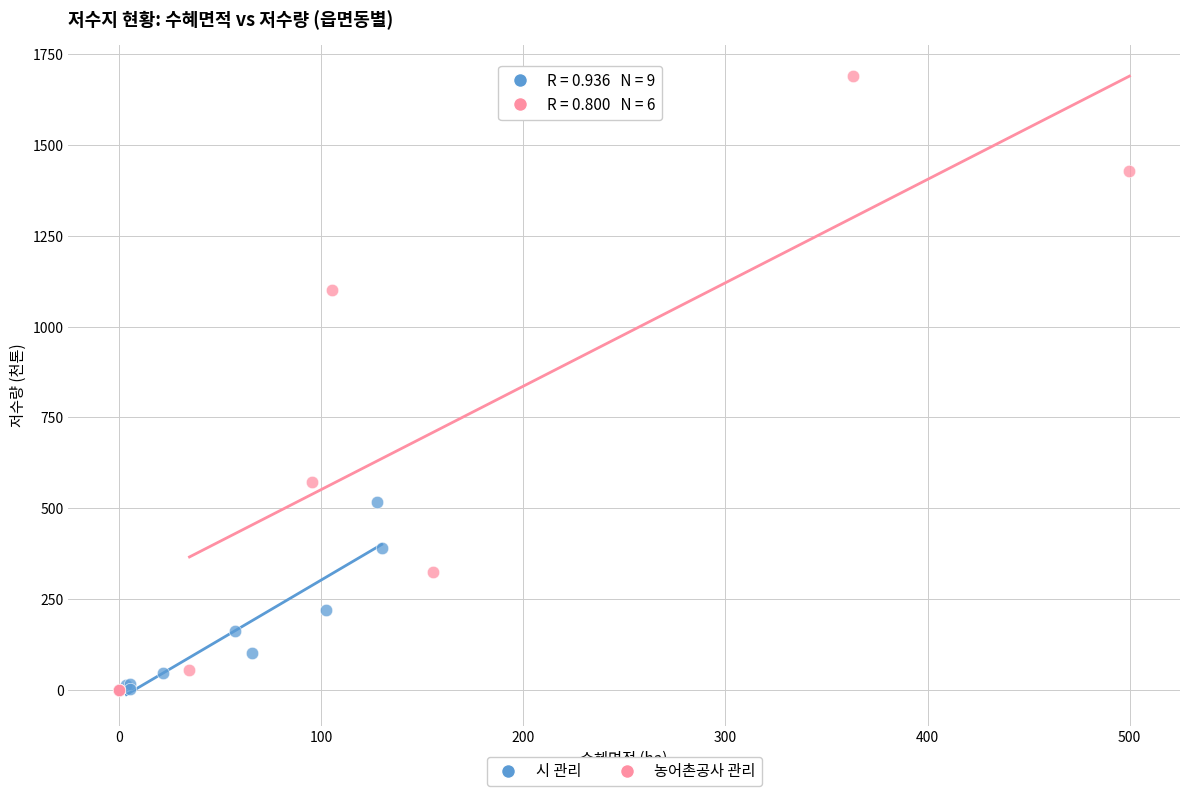

Which series has the widest spread of Y values?

농어촌공사 관리